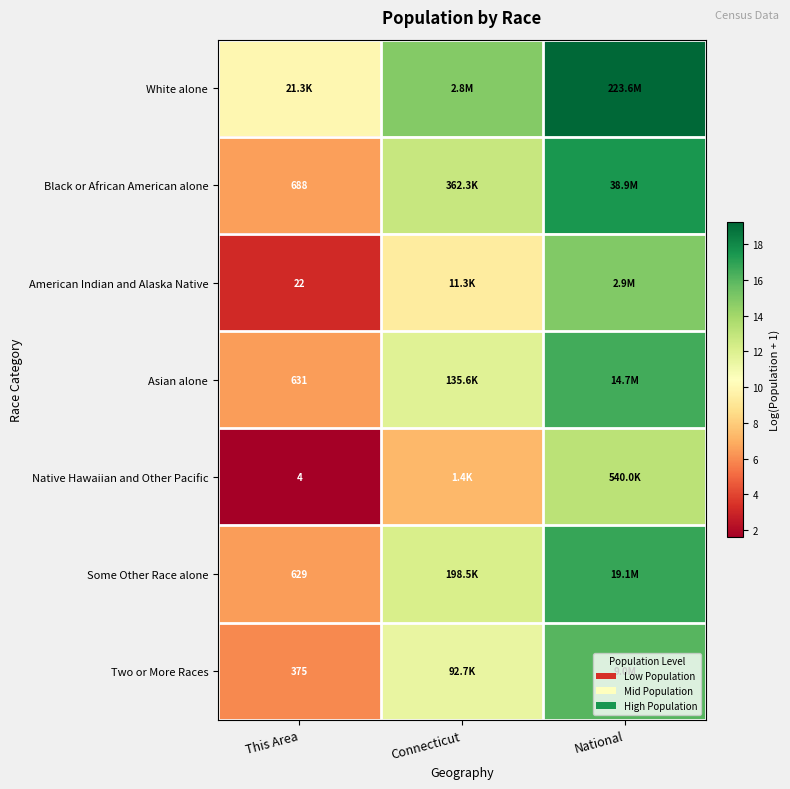

Rank the series by their maximum value, from highest to lowest.

White alone, Black or African American alone, Some Other Race alone, Asian alone, Two or More Races, American Indian and Alaska Native, Native Hawaiian and Other Pacific